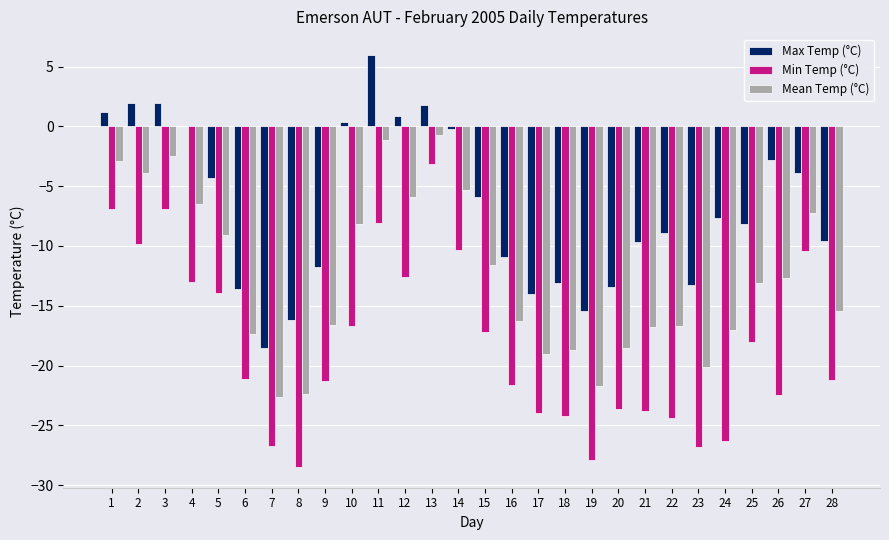

Which series has the largest total across all categories?

Max Temp (°C)